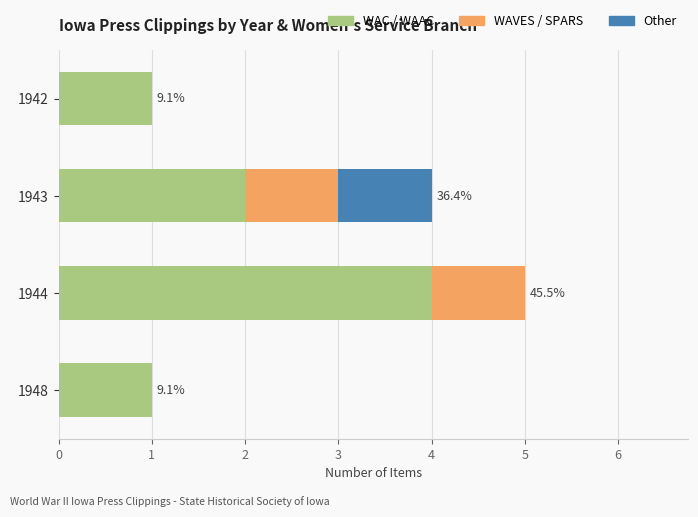

What is the total value across all series at 1944?

5